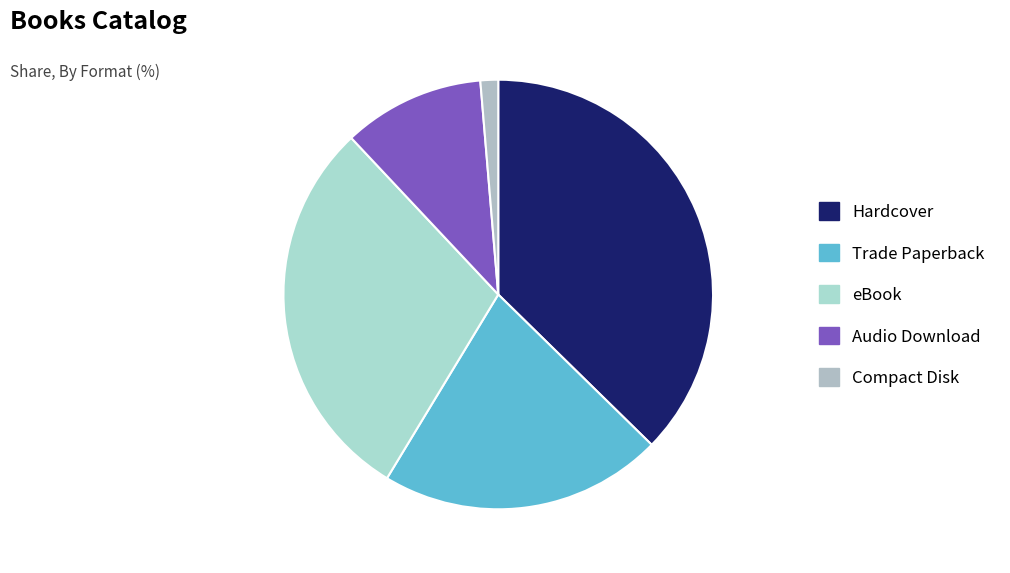

Which slice is the largest?

Hardcover